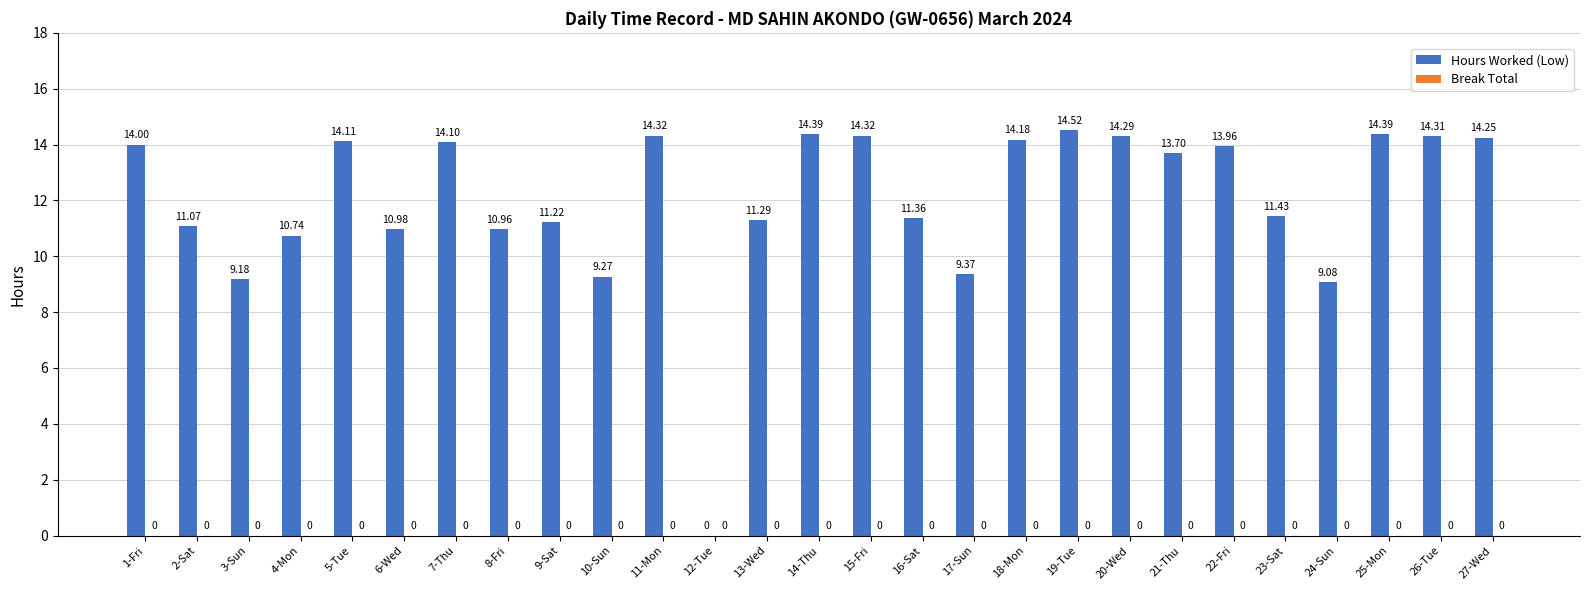

What is the ratio of the value at 8-Fri to the value at 6-Wed?

1.0